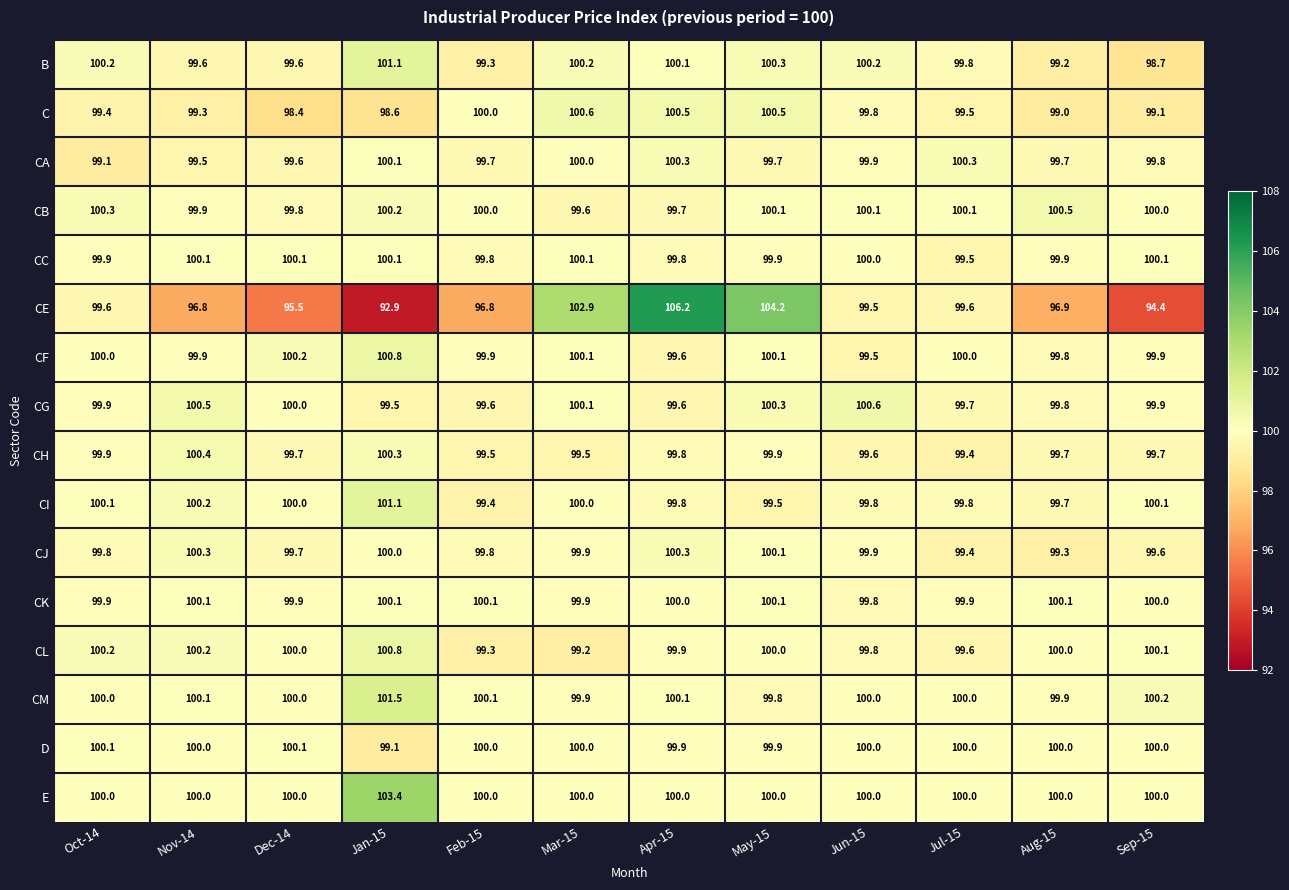

Which series has the widest spread of values?

CE